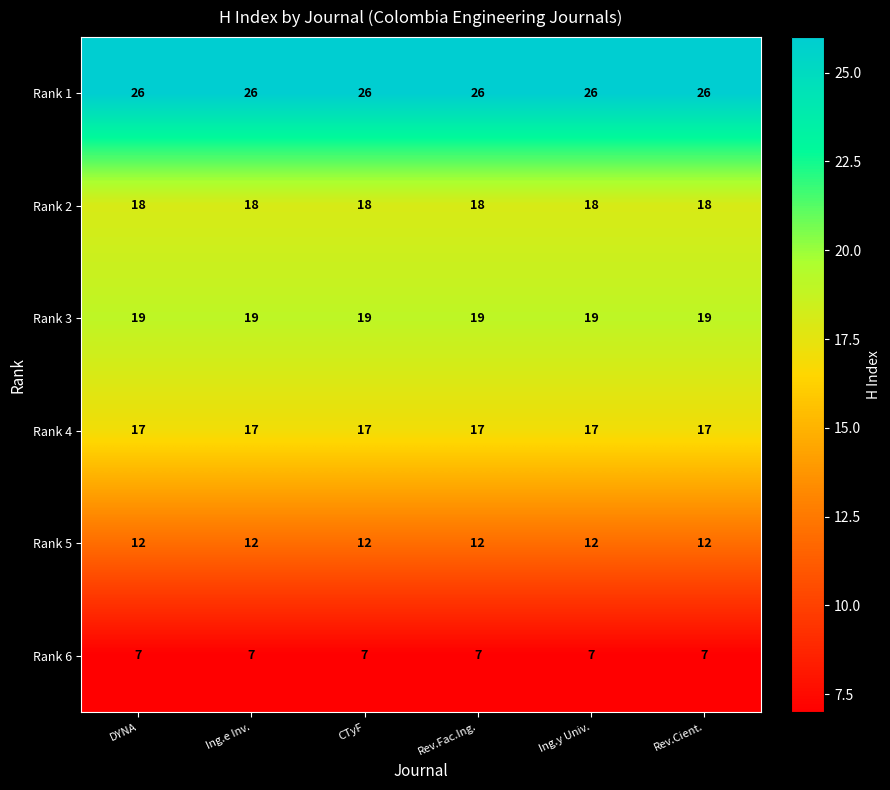

At Ing.e Inv., list the series in order from smallest to largest.

Rank 6, Rank 5, Rank 4, Rank 2, Rank 3, Rank 1